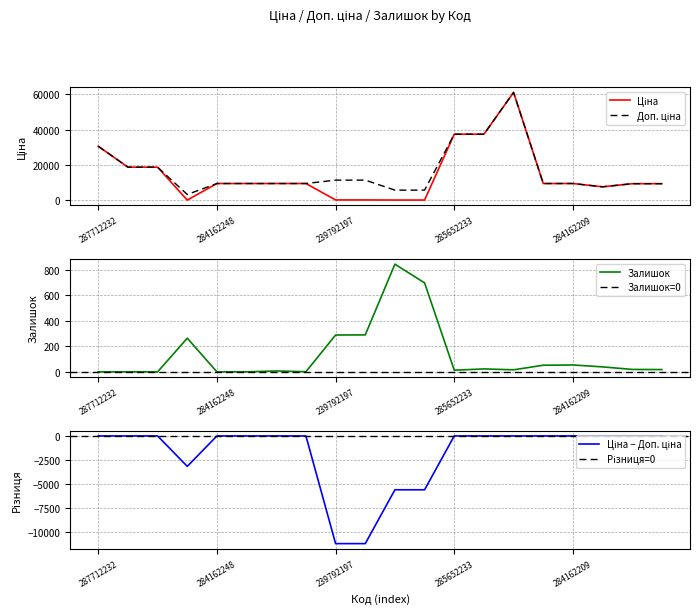

Where is the first local minimum for Залишок?

284162244